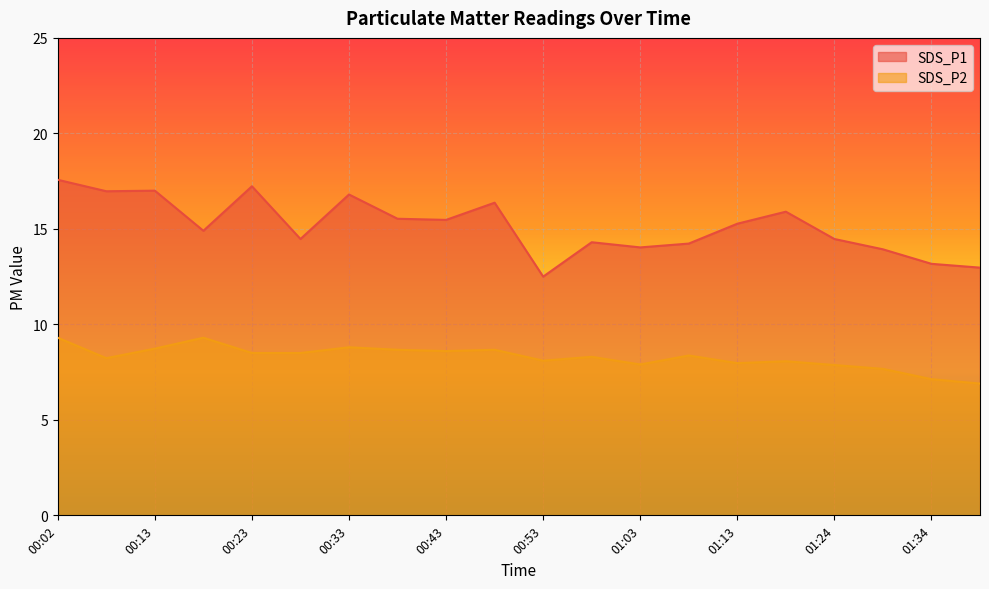

At which category does SDS_P2 reach its first local peak?

00:18